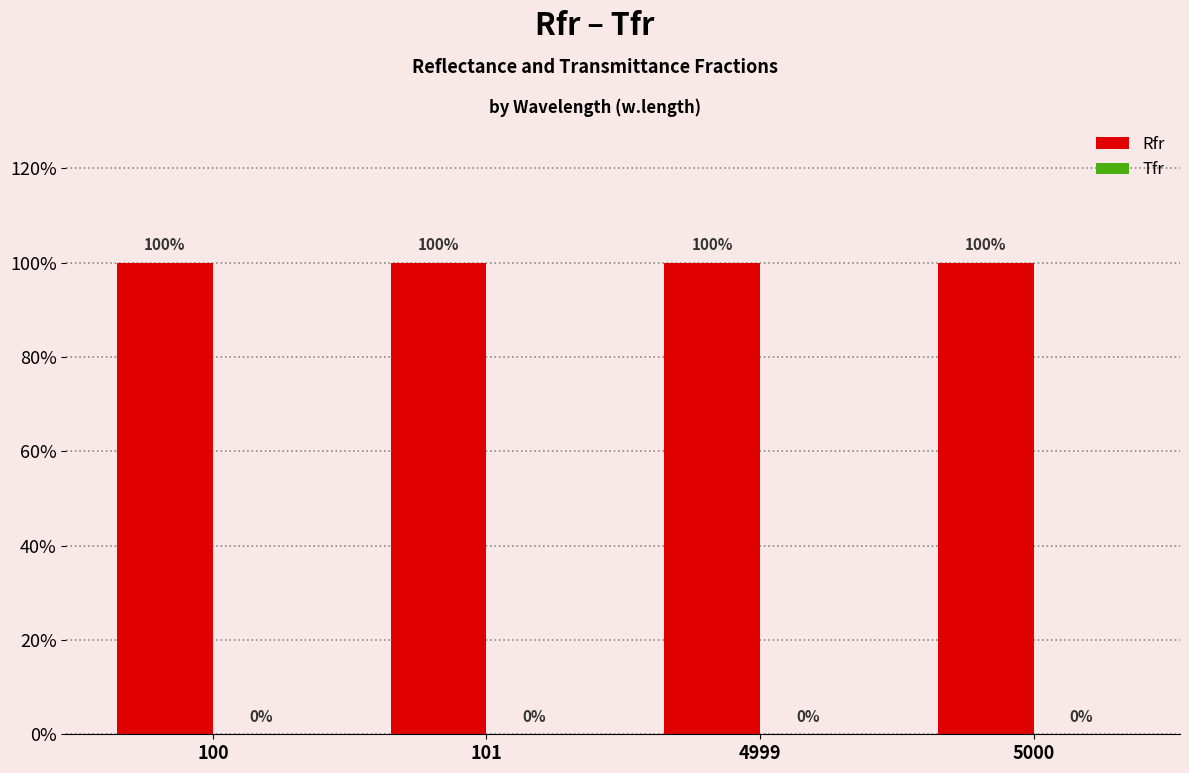

What is the maximum value shown in the chart?

1